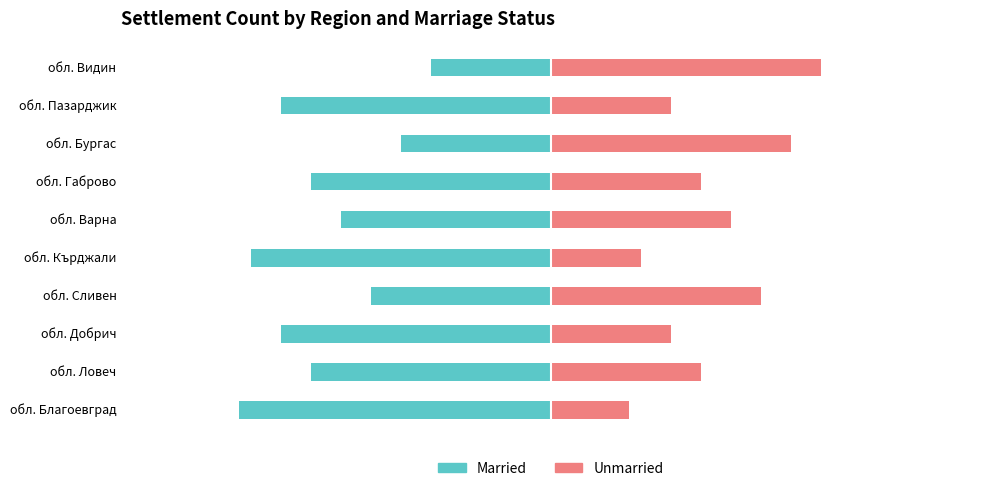

What is the total value across all series at обл. Добрич?

-38.5